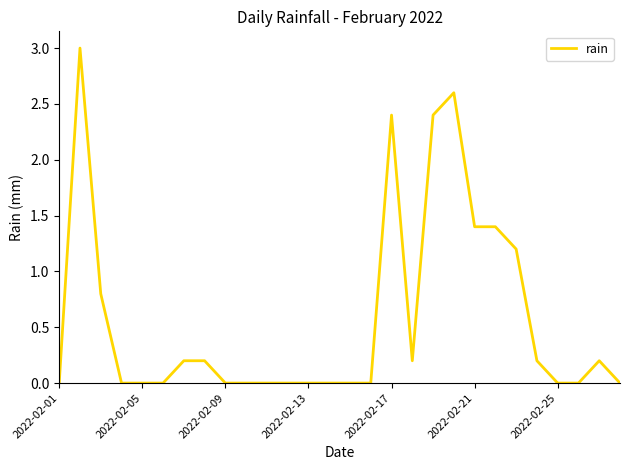

What is the maximum value shown in the chart?

3.0